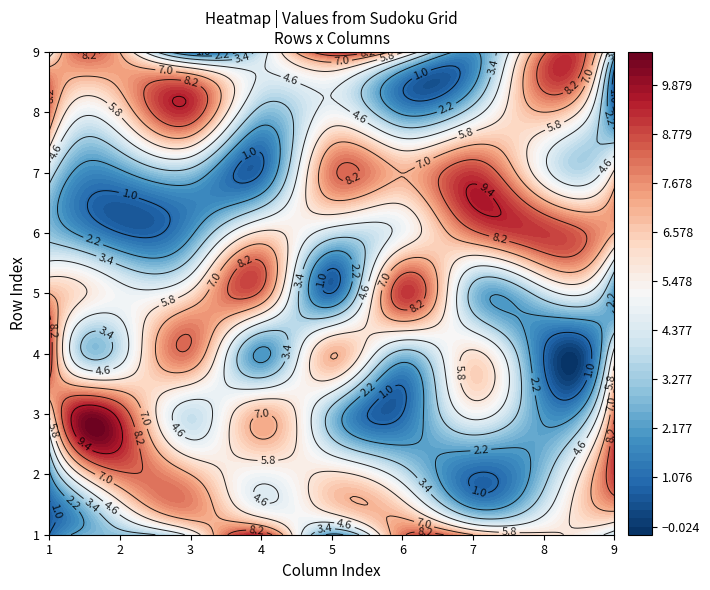

The value of 2 at 6 is 2. True or false?

False